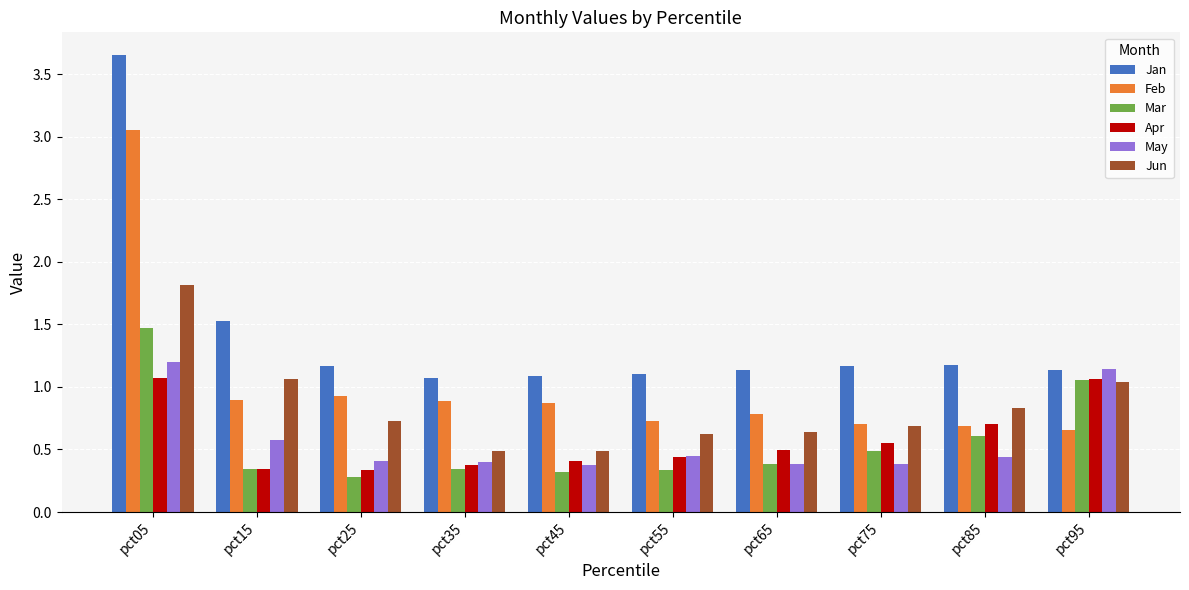

True or false: Mar has a value of 0.1 at pct15.

False